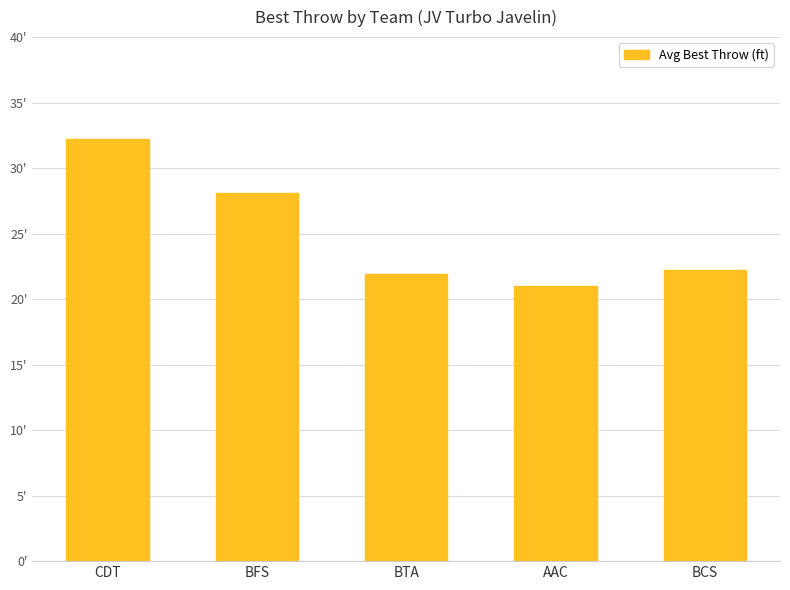

What position from the left is BTA?

3